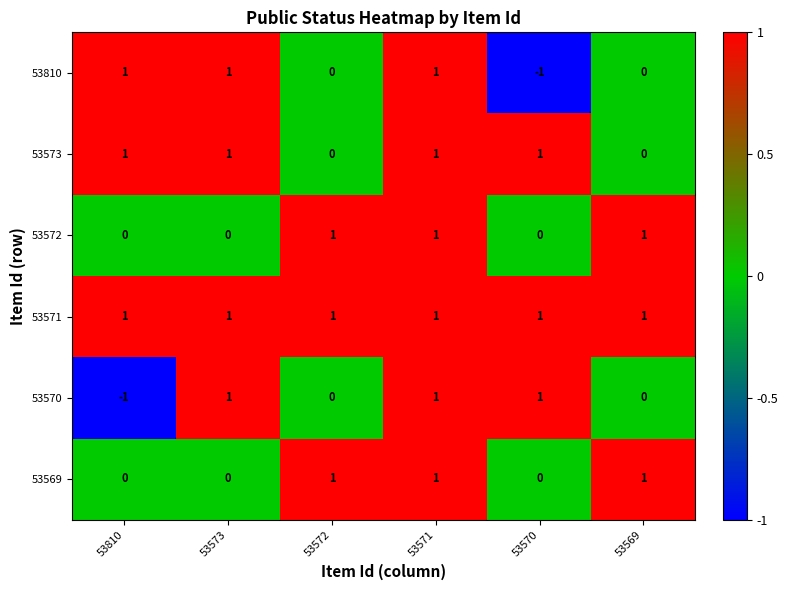

The value of 53570 at 53569 is -1. True or false?

False